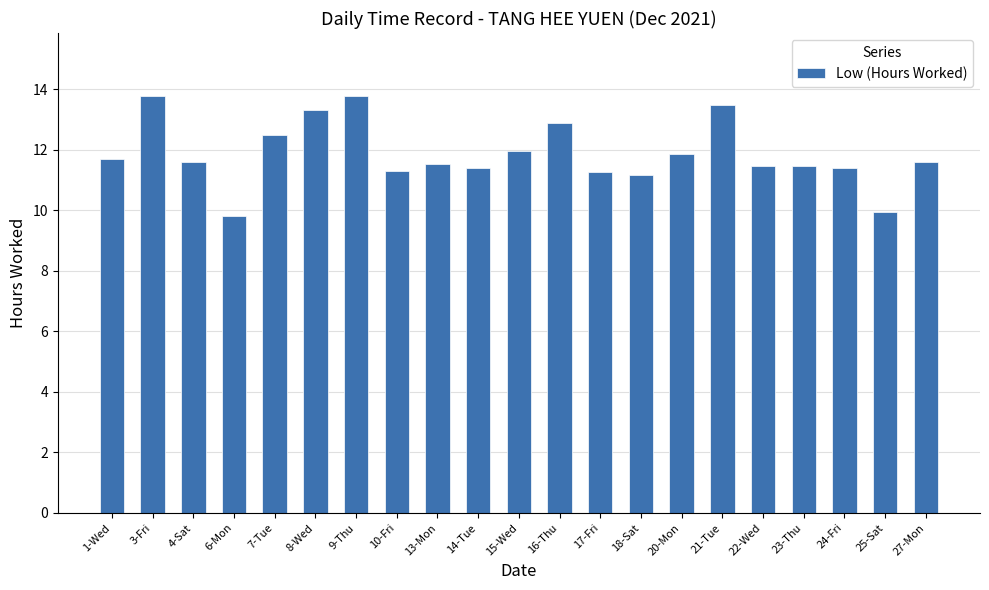

What is the difference between the maximum and second lowest values?

3.9